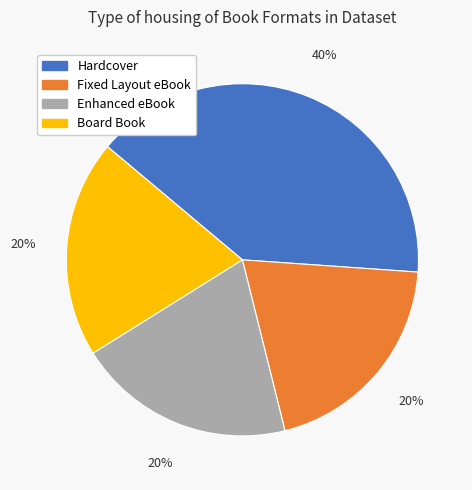

To the nearest percent, what is the difference between the Enhanced eBook and Hardcover slice percentages?

20%